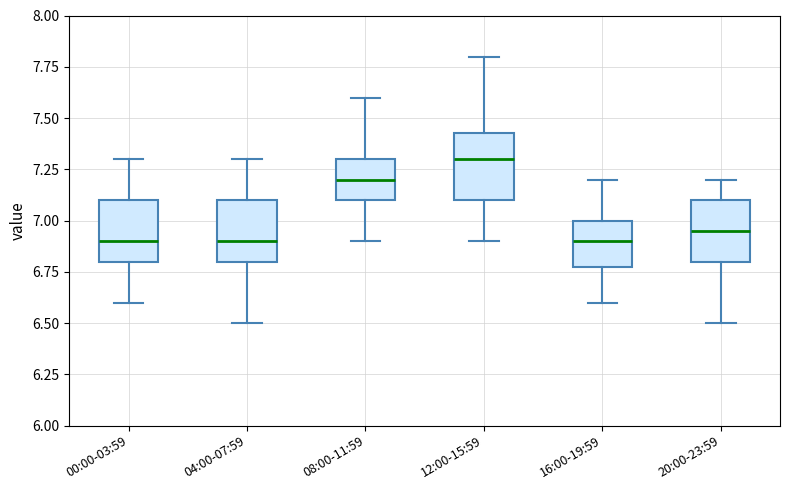

Reading left to right, read every box against the y-axis: the position of its median line, the range the box covers, and the ends of its whiskers. The values are not printed on the chart, so give them approximately, as read against the axis.

00:00-03:59: median 6.90, box 6.80 to 7.10, whiskers 6.60 to 7.30
04:00-07:59: median 6.90, box 6.80 to 7.10, whiskers 6.50 to 7.30
08:00-11:59: median 7.20, box 7.10 to 7.30, whiskers 6.90 to 7.60
12:00-15:59: median 7.30, box 7.10 to 7.45, whiskers 6.90 to 7.80
16:00-19:59: median 6.90, box 6.80 to 7.00, whiskers 6.60 to 7.20
20:00-23:59: median 6.95, box 6.80 to 7.10, whiskers 6.50 to 7.20